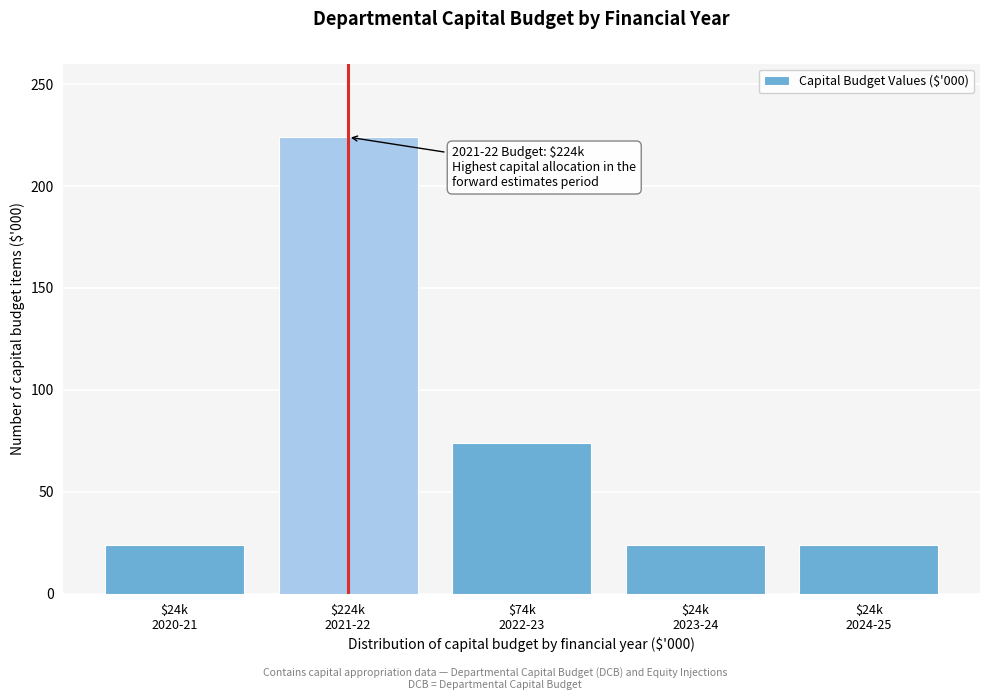

Reading right to left, list all the values displayed in this chart.

24	24	74	224	24